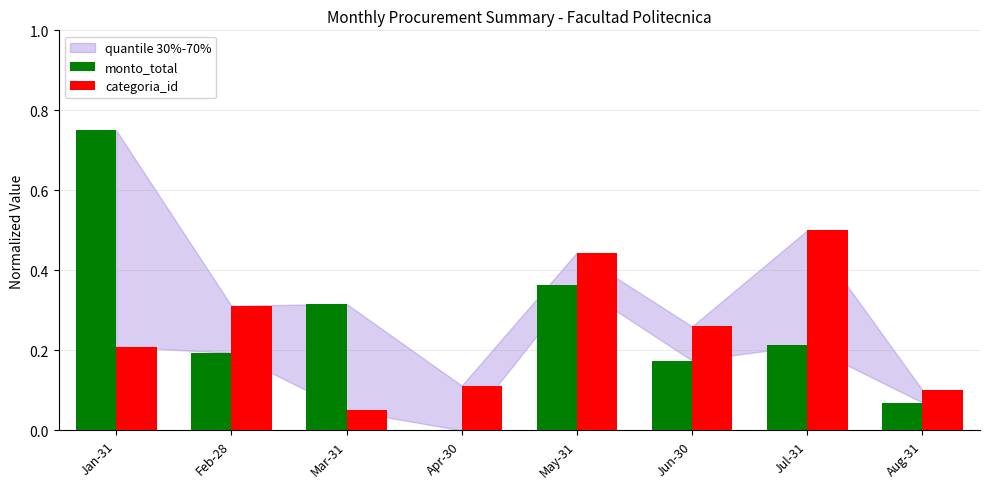

True or false: categoria_id has a value of 0.4 at Jun-30.

False